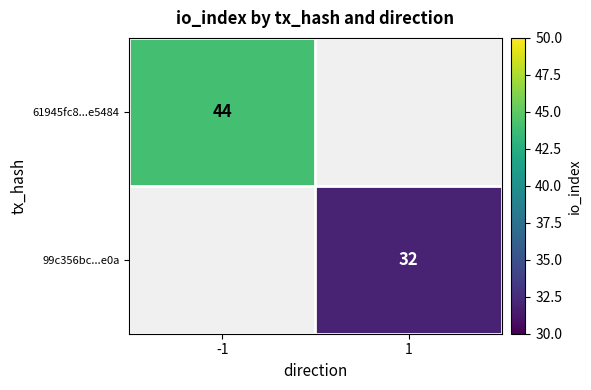

True or false: 99c356bc...e0a has a value of 14 at 1.

False